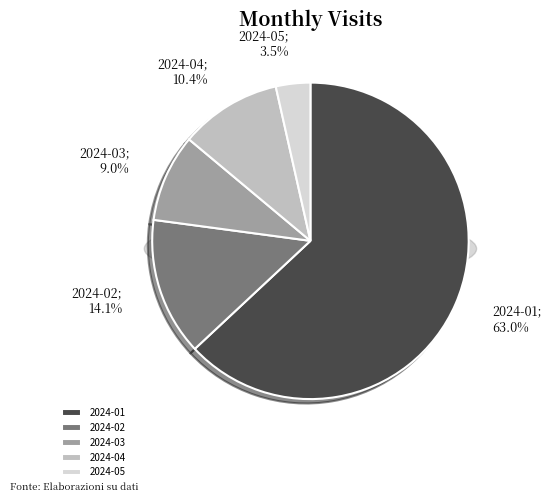

How many slices are in this pie chart?

5